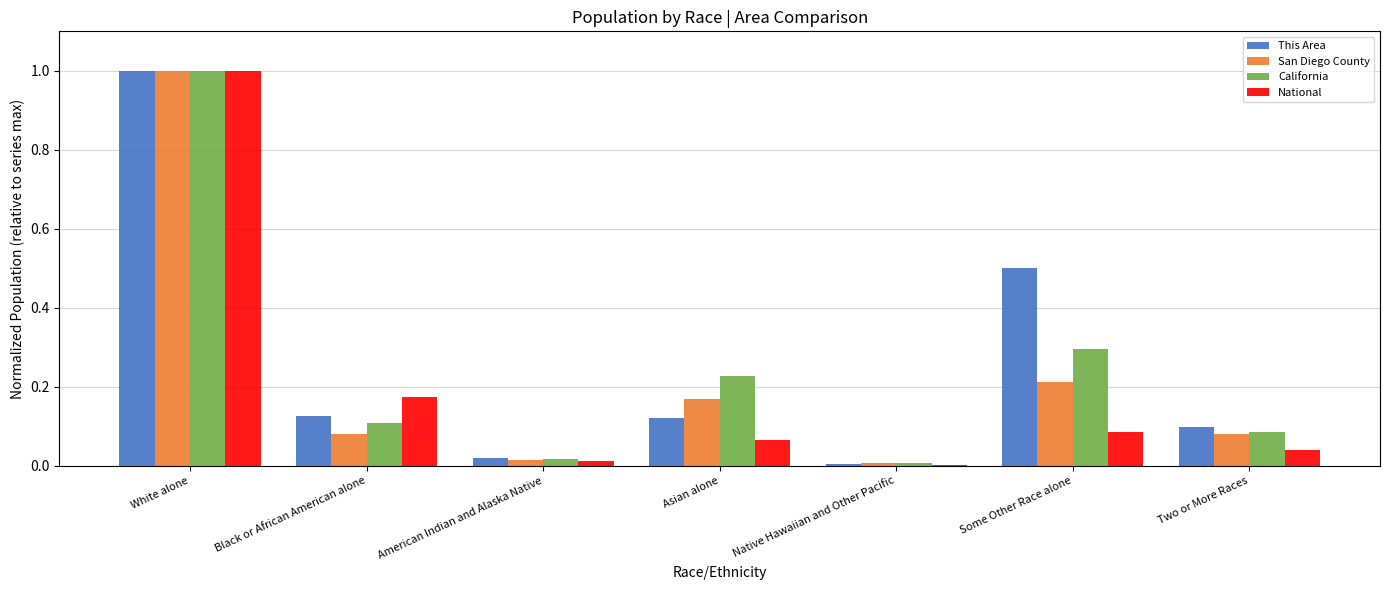

What is the sum of the San Diego County values at White alone and Some Other Race alone?

1.2